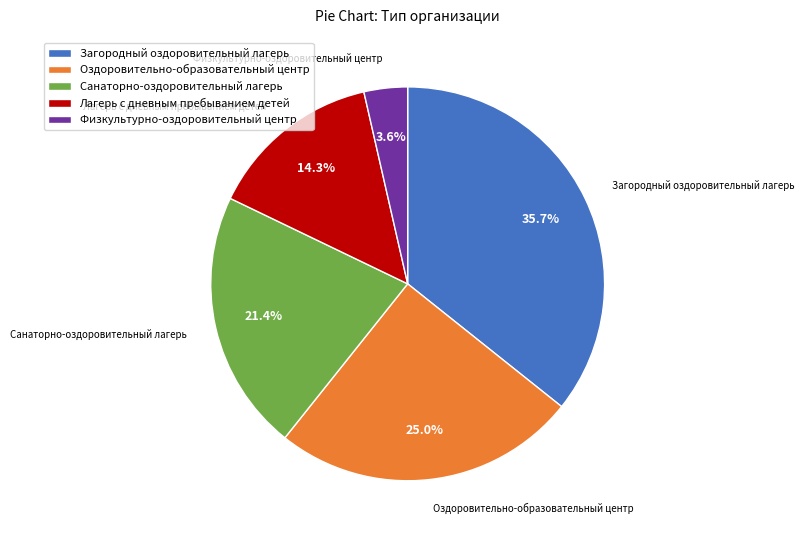

Is there any slice that represents more than half of the pie?

No